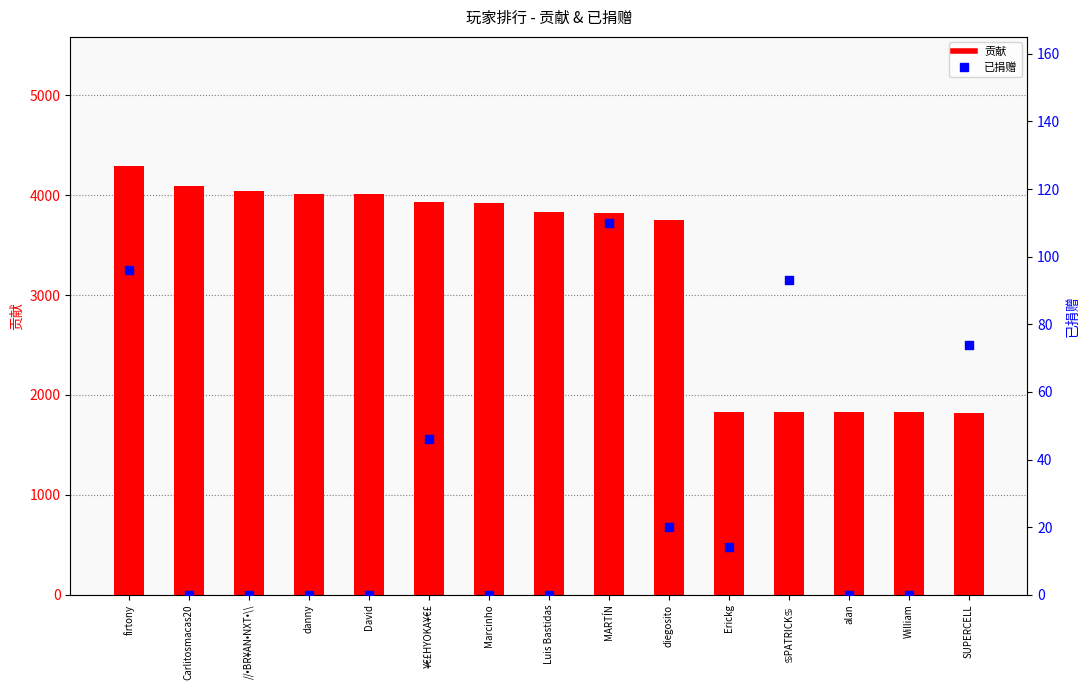

Which series reaches the maximum Y coordinate?

贡献